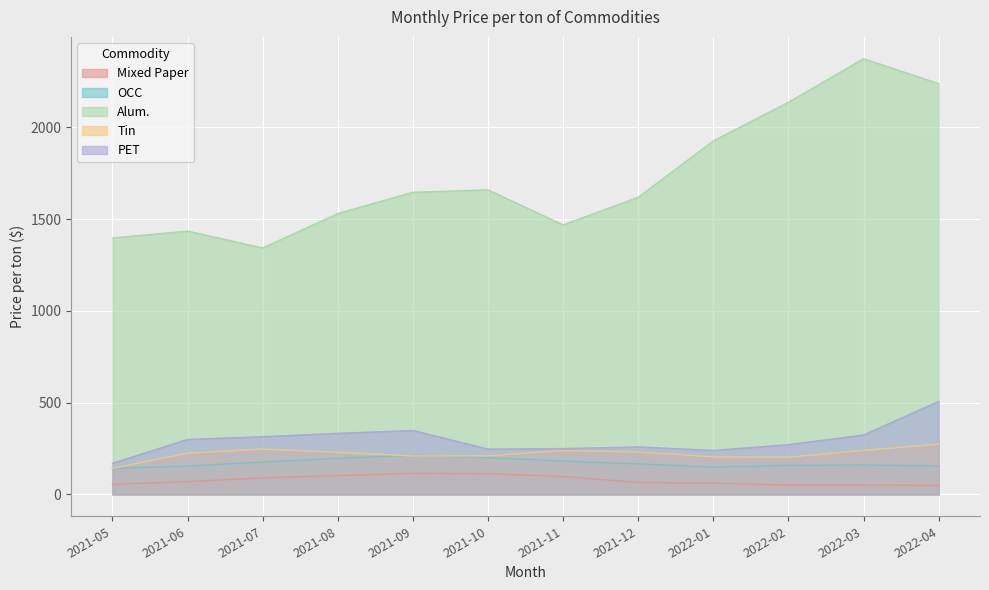

What is the average value of the Alum. series?

1730.7